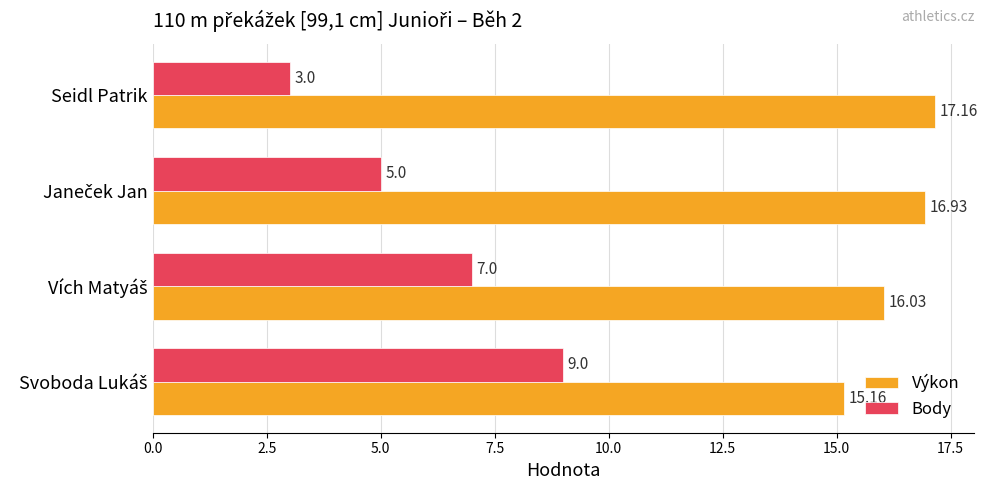

What is the average value of the Výkon series?

16.3